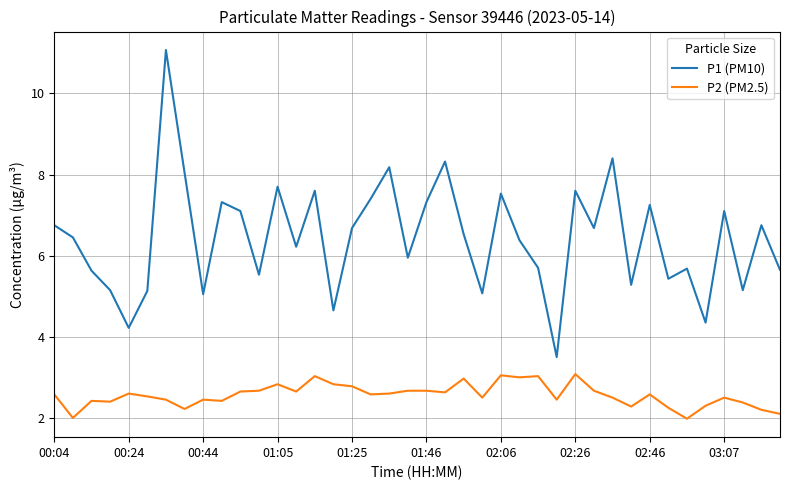

True or false: P1 (PM10) and P2 (PM2.5) cross at least once.

False